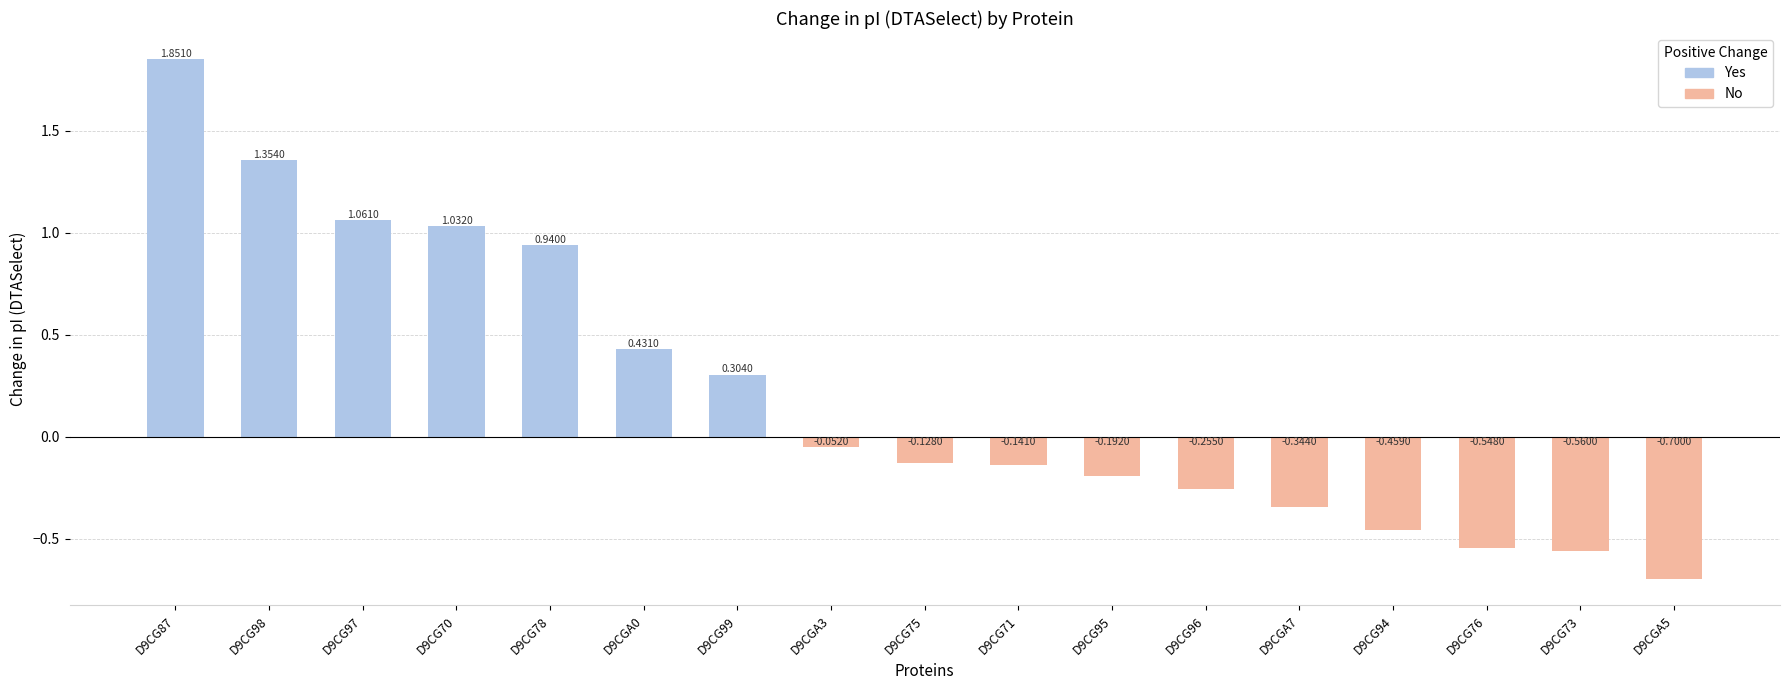

The value at D9CG76 is 2.1. True or false?

False